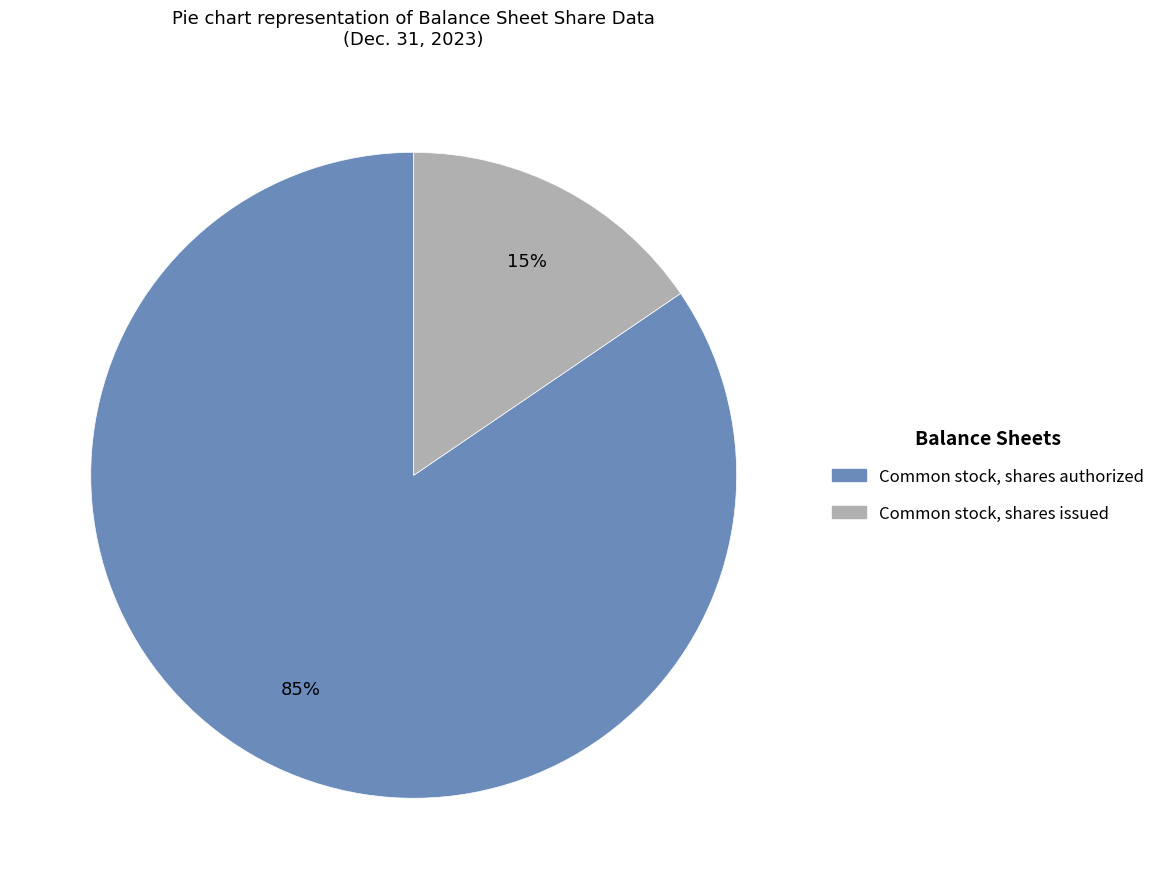

Combined, do Common stock, shares authorized and Common stock, shares issued account for over 50%?

Yes